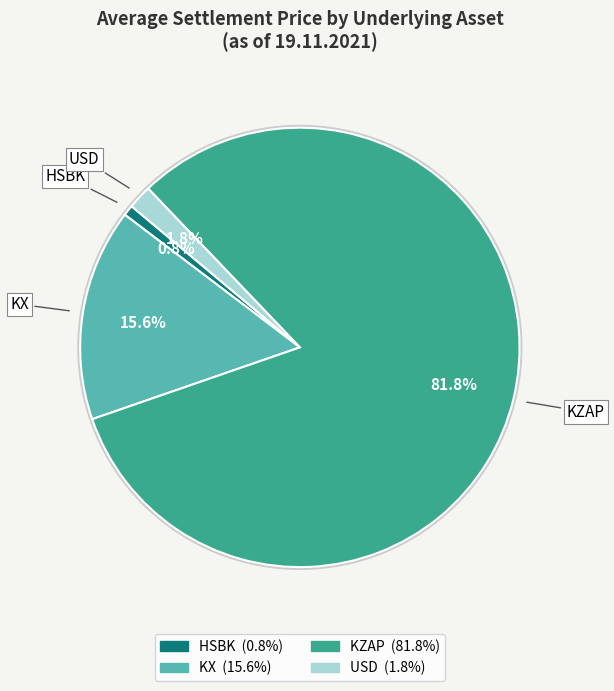

Rank the categories by value from highest to lowest.

KZAP, KX, USD, HSBK